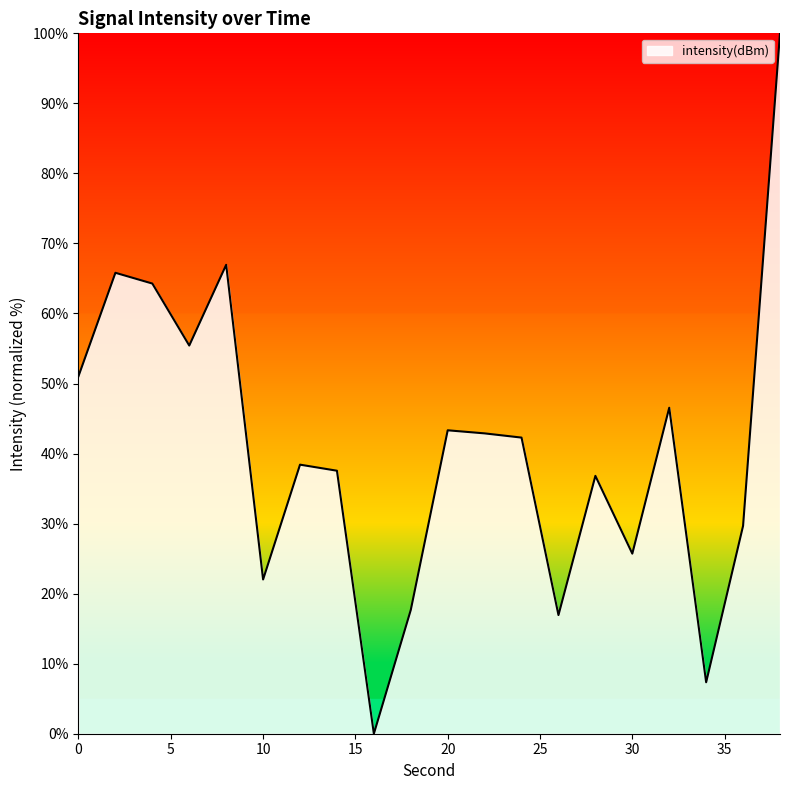

What is the average value?

40.5